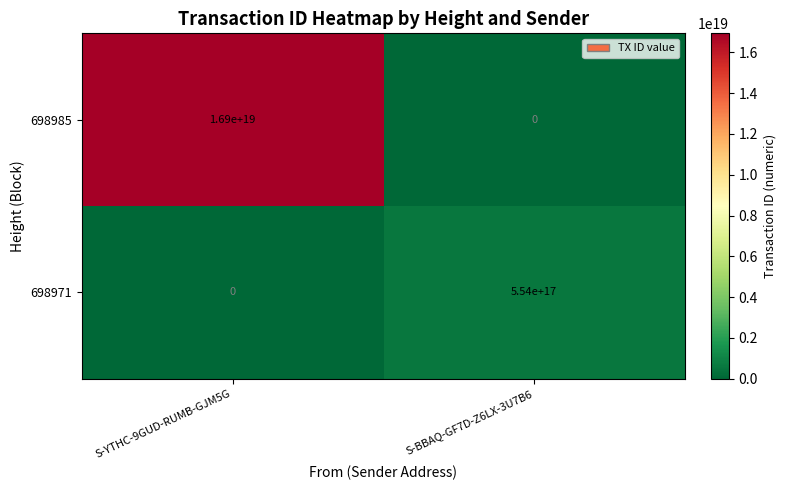

Rank the categories by 698985 value from lowest to highest.

S-BBAQ-GF7D-Z6LX-3U7B6, S-YTHC-9GUD-RUMB-GJM5G